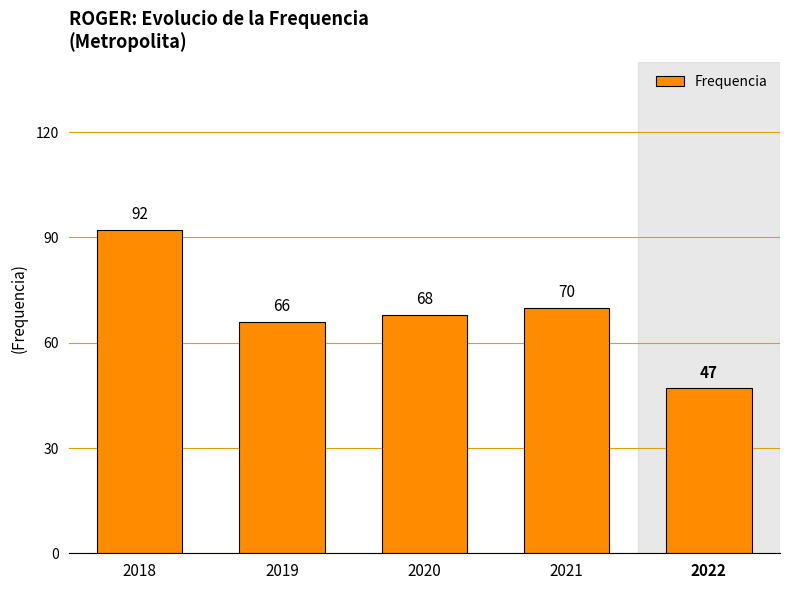

Are the bars grouped side by side (vs. stacked)?

No